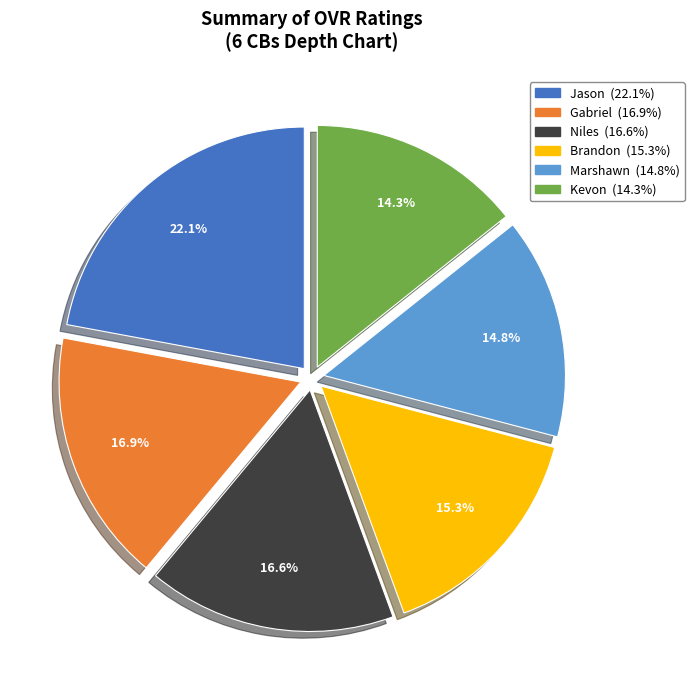

Which category has the smallest portion of the pie?

Kevon